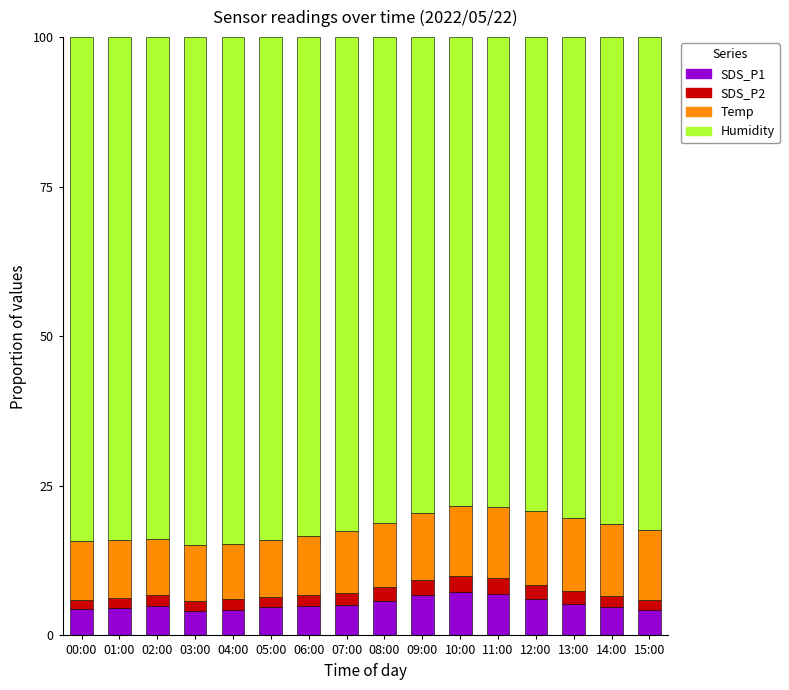

The value of SDS_P1 at 07:00 is 5.1. True or false?

True